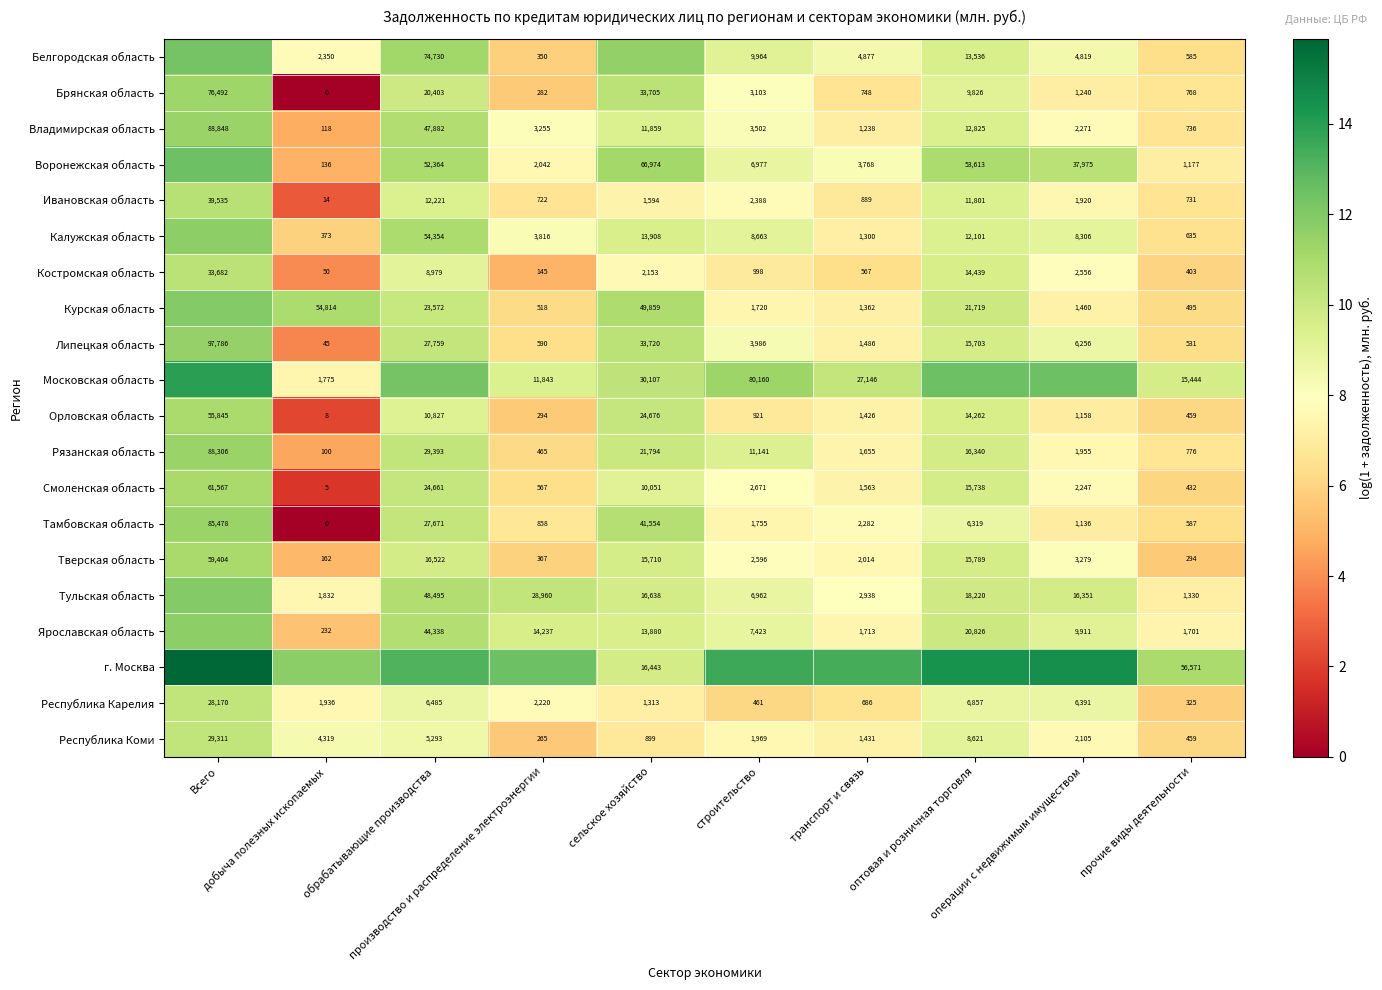

What is the difference between the Калужская область values at сельское хозяйство and транспорт и связь?

2.4